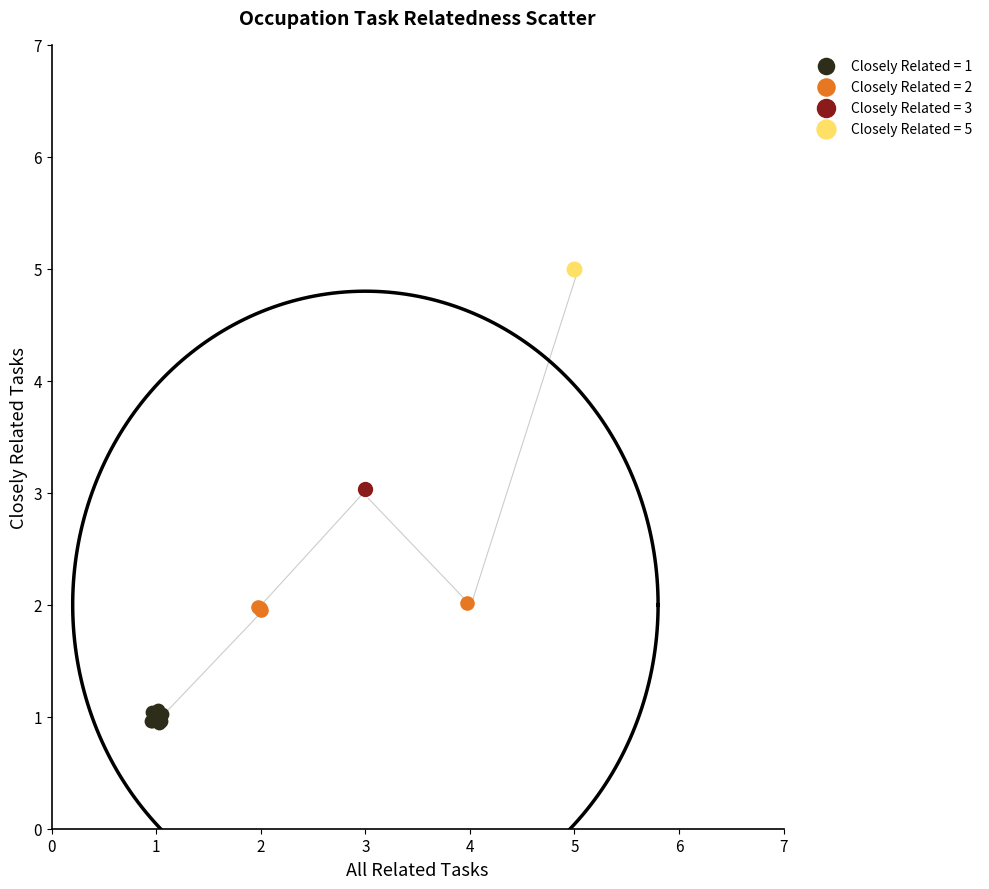

Which series contains the lowest Y value?

Closely Related = 1